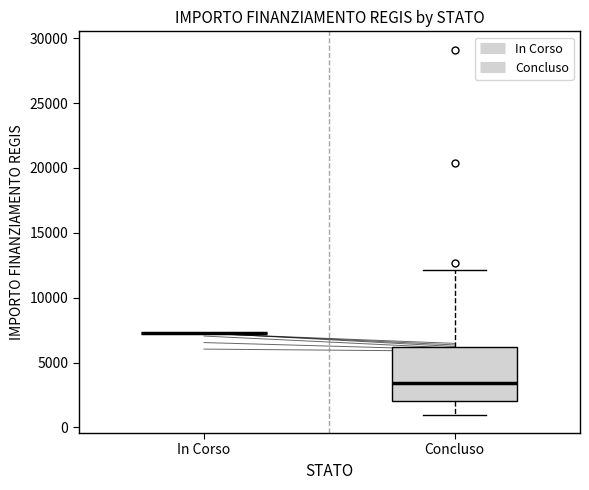

Reading left to right, transcribe this box plot: for each box, give where its median line is, the range the box spans, and where its two whiskers end, as read against the y-axis. The values are not printed on the chart, so give them approximately, as read against the axis.

In Corso: box collapsed to a line at 7500, whiskers 7500 to 7500
Concluso: median 3500, box 2000 to 6000, whiskers 1000 to 12000